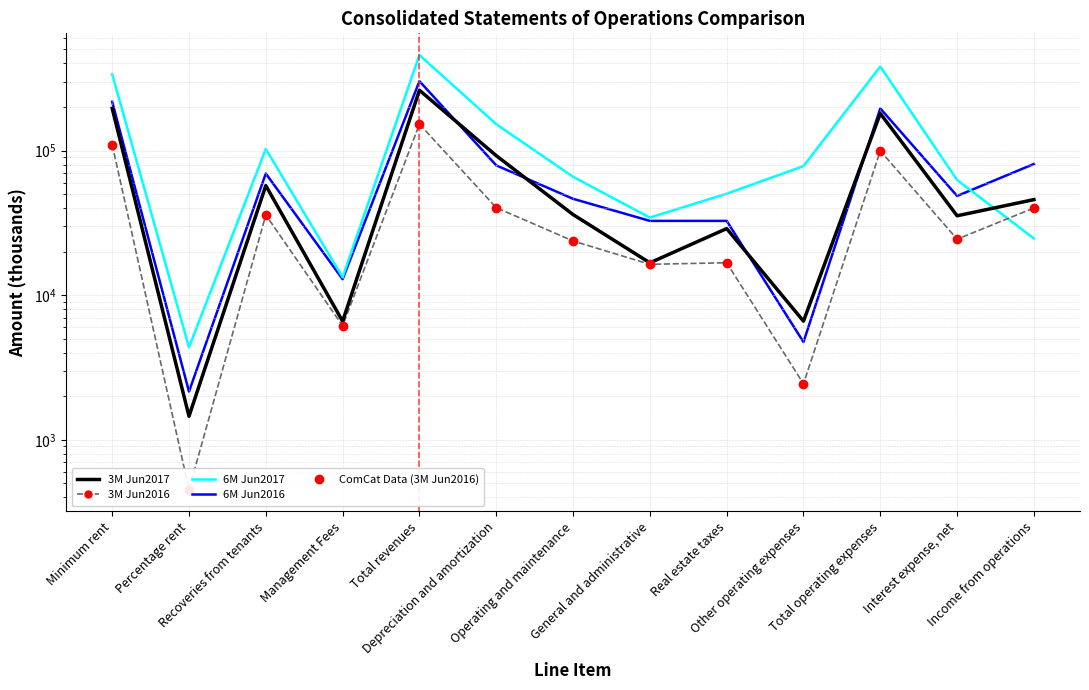

How many values in the 6M Jun2017 series exceed 65868?

6